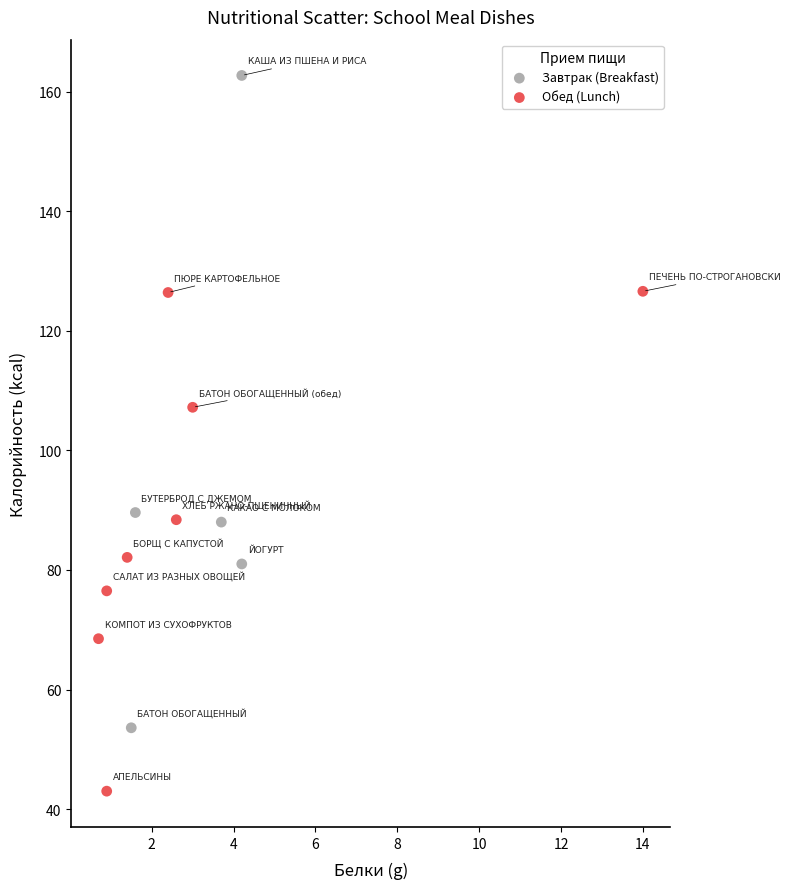

What are all the series names shown in the legend?

Завтрак (Breakfast), Обед (Lunch)